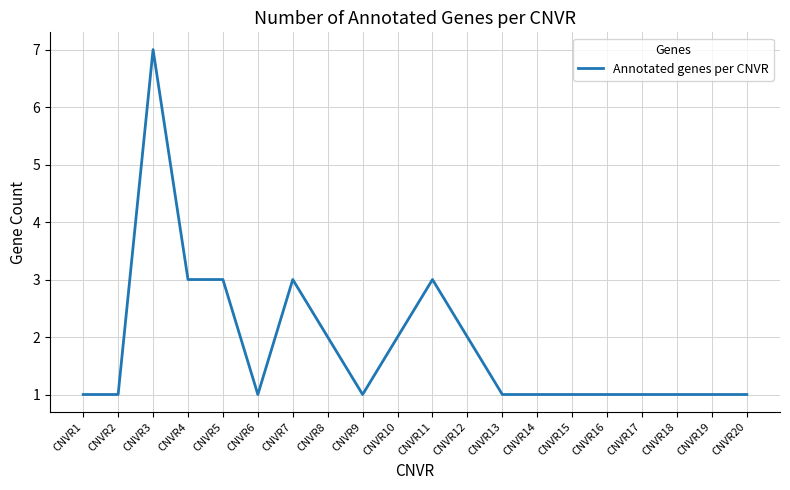

What is the ratio of the value at CNVR5 to the value at CNVR10?

1.5